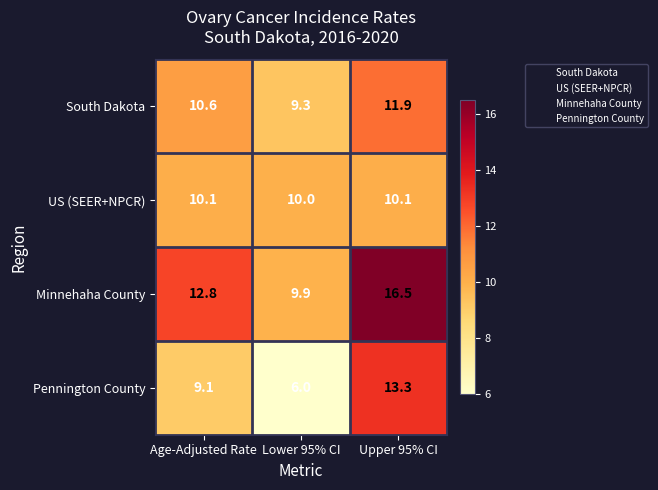

Which series has the largest total across all categories?

Minnehaha County